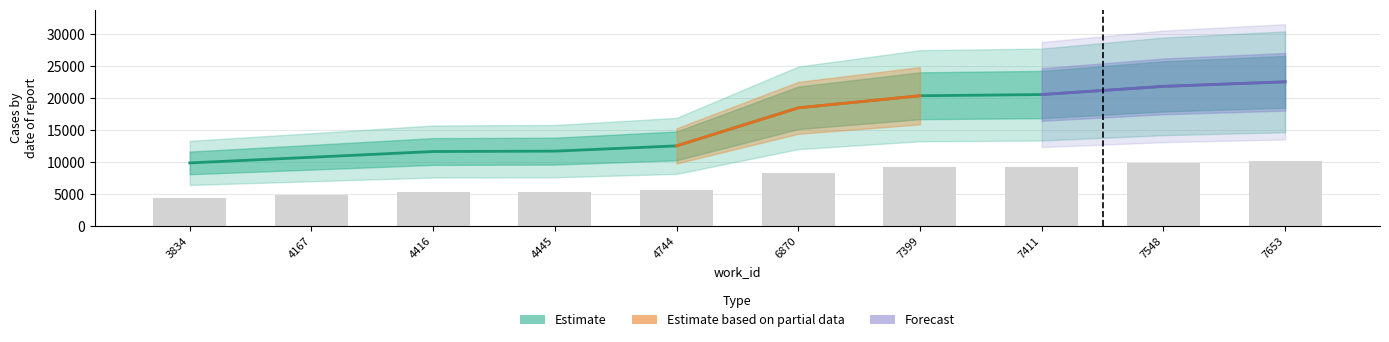

How many data points are above 18491?

4